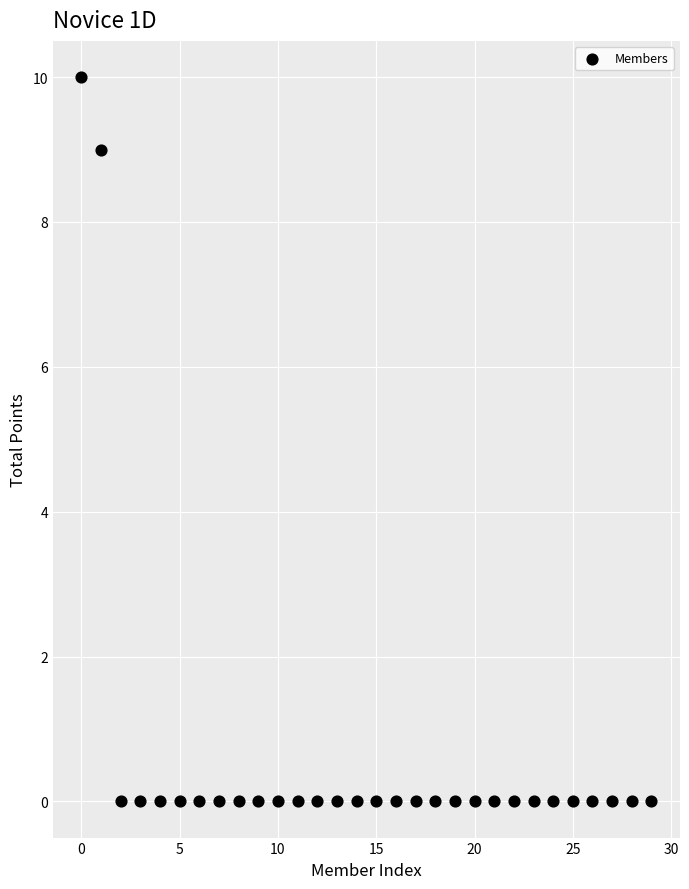

What Y value in the scatter plot is closest to 5?

9